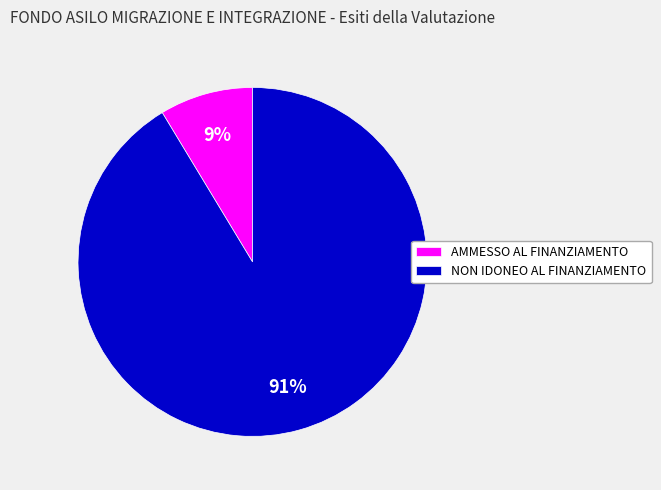

The AMMESSO AL FINANZIAMENTO slice represents 2% of the pie. True or false?

False